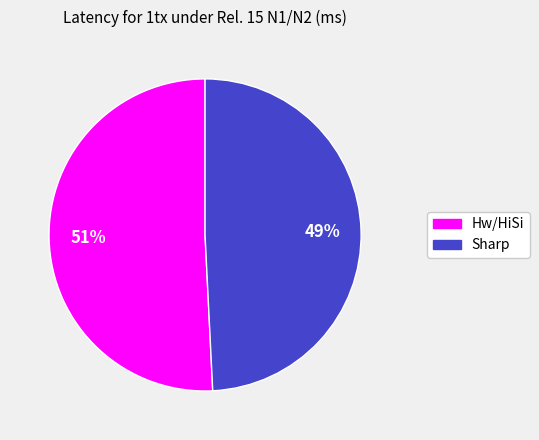

To the nearest percent, what is the difference between the Sharp and Hw/HiSi slice percentages?

2%